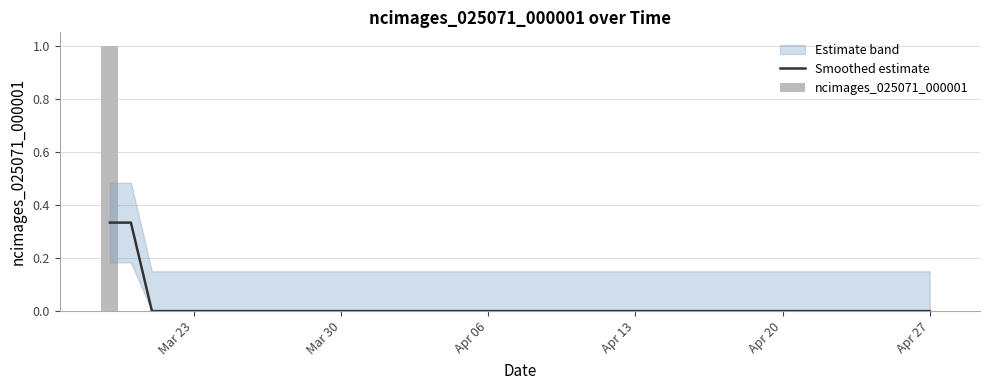

How many data points in Smoothed estimate are above 0?

2